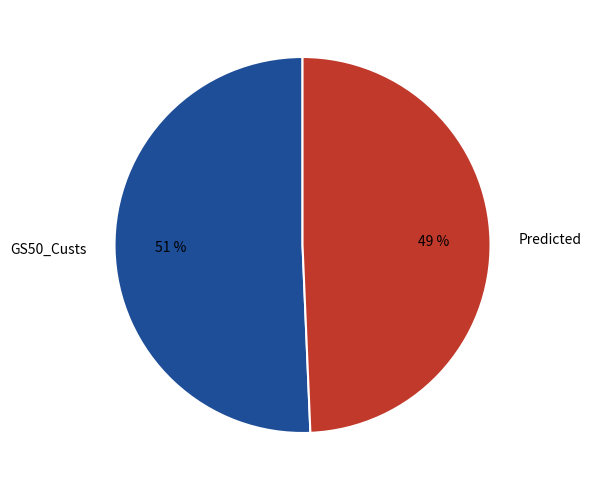

Combined, do GS50_Custs and Predicted account for over 50%?

Yes